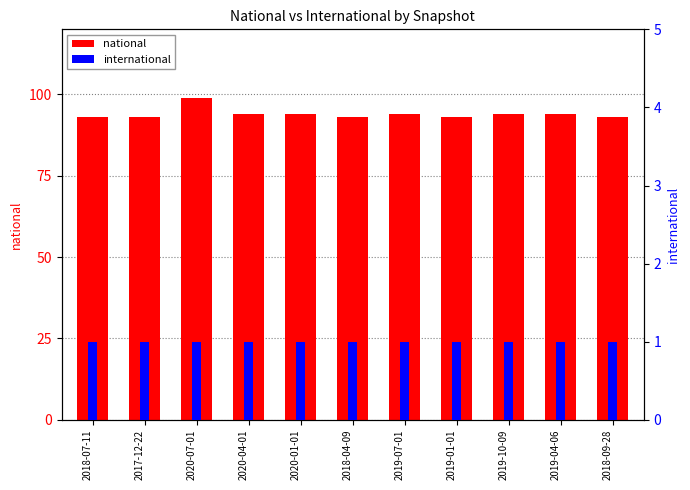

Which has a higher value, 2019-07-01 or 2017-12-22?

2019-07-01